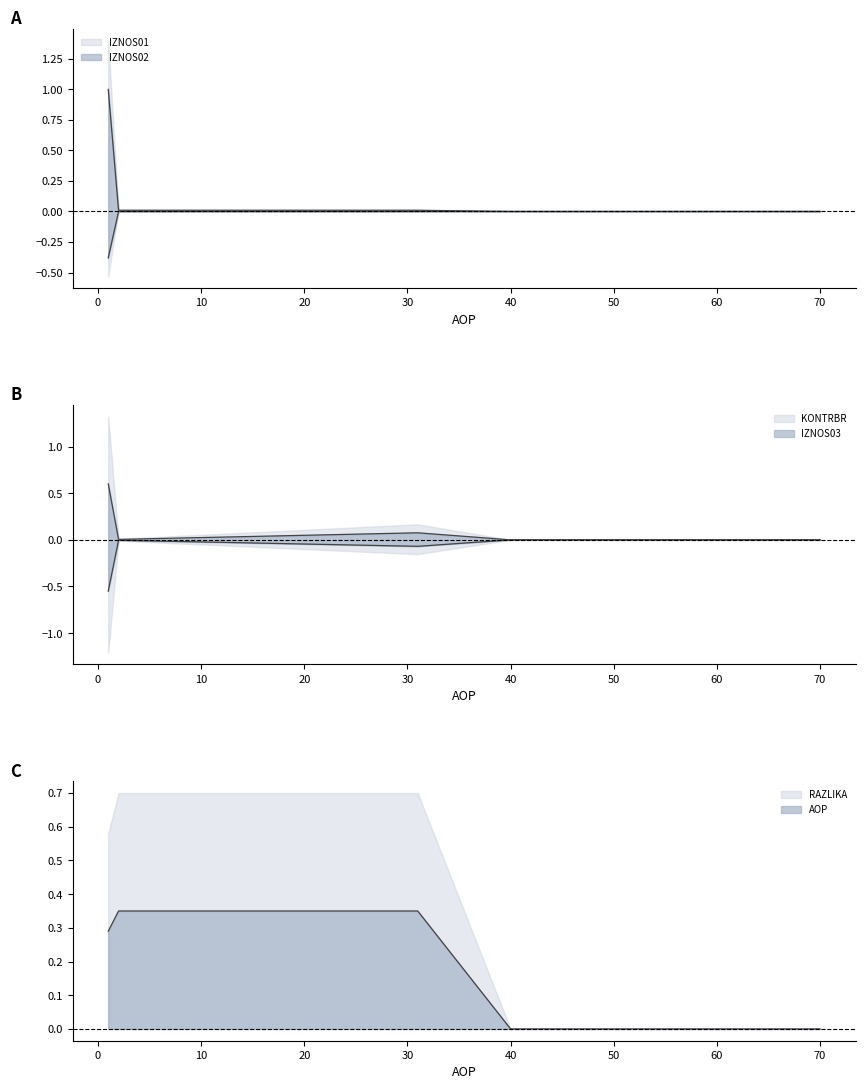

Which has a higher value, 31 or 45?

31